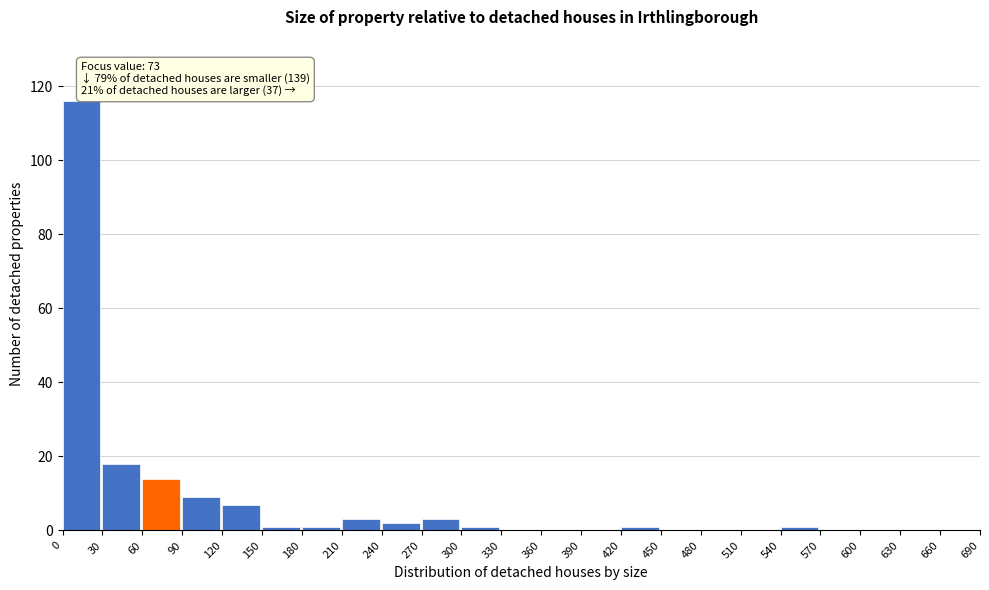

Over which range of the x-axis is the bar tallest?

0 to 30